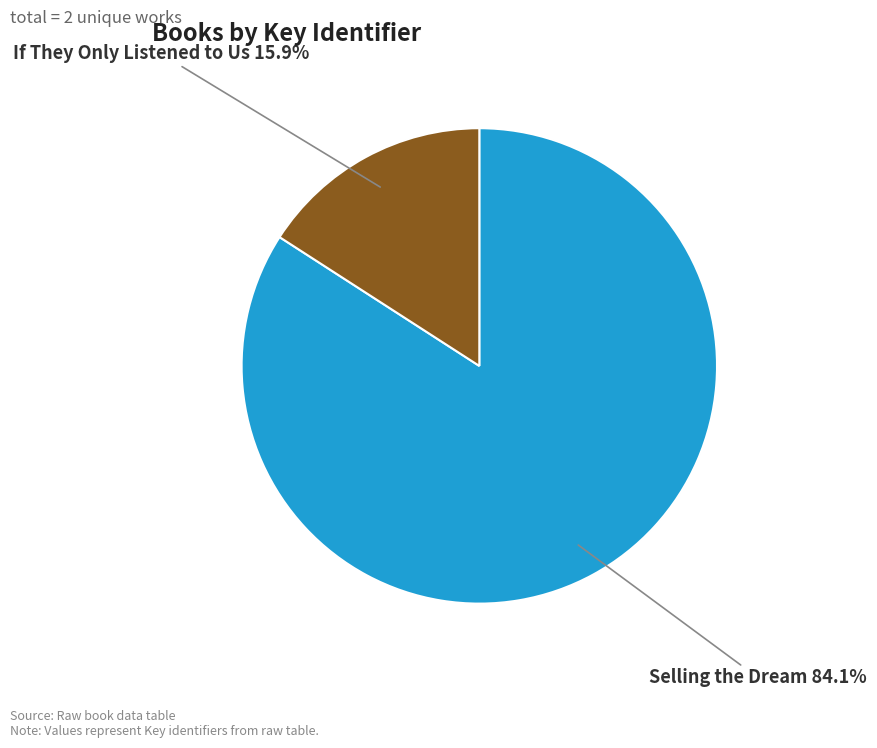

Does If They Only Listened to Us represent more than half of the total?

No